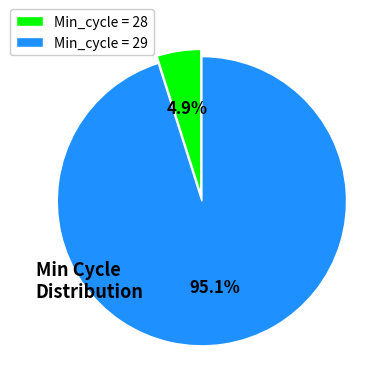

Which category accounts for the majority?

Min_cycle = 29